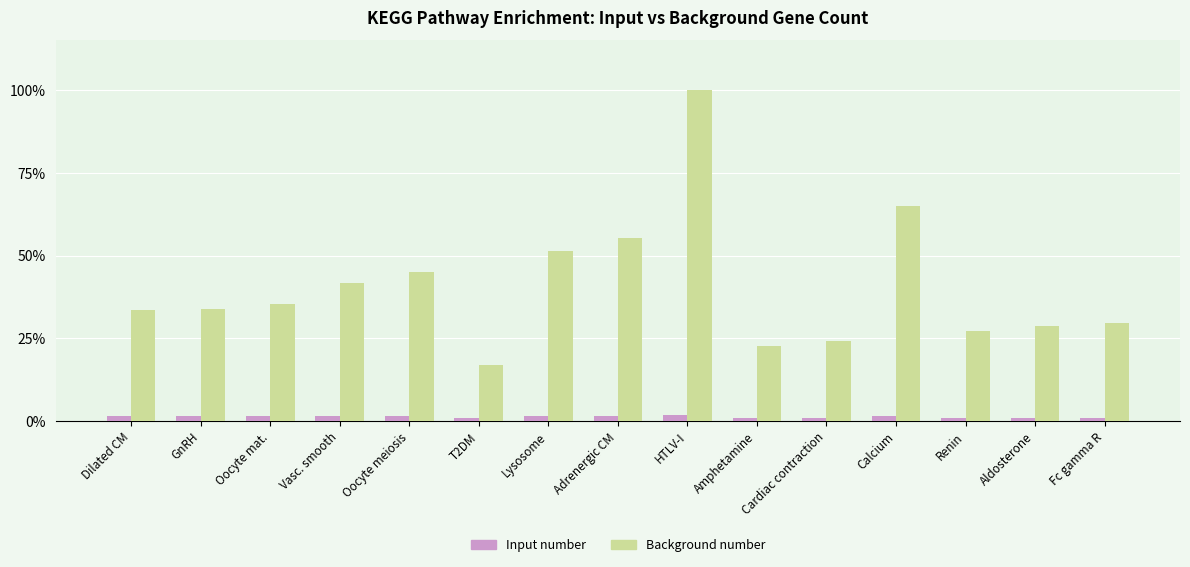

Which series has the largest total across all categories?

Background number